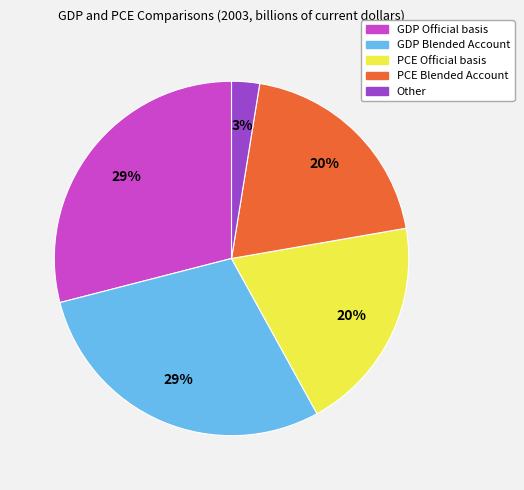

To the nearest percent, what percentage of the pie is GDP Blended Account?

29%